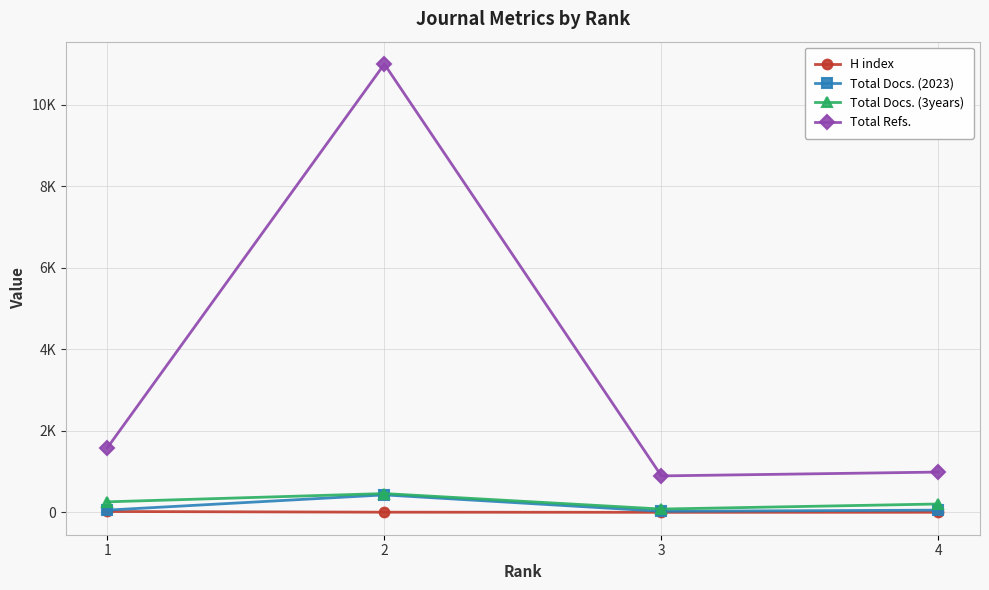

What is the maximum value shown in the chart?

10998